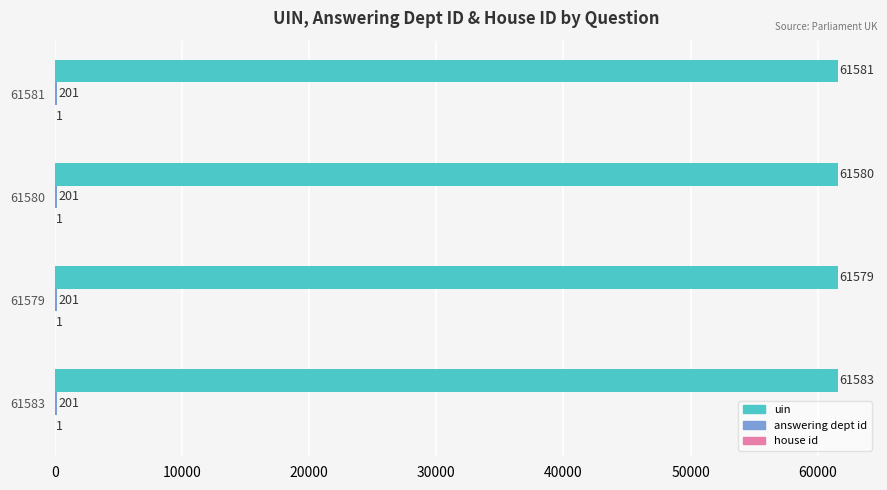

Which series has the largest total across all categories?

uin